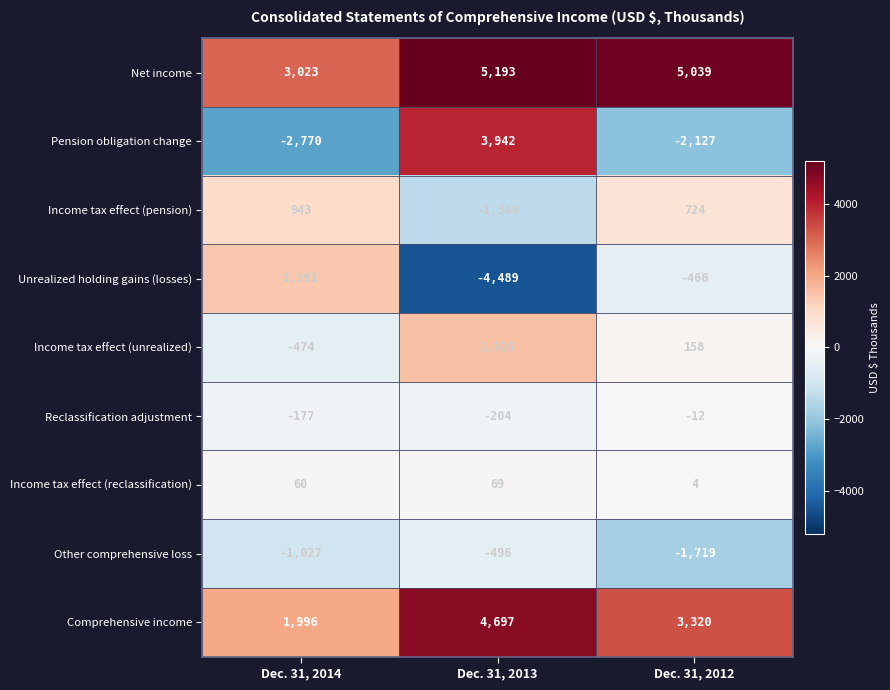

How many positive values does the Pension obligation change series have?

1